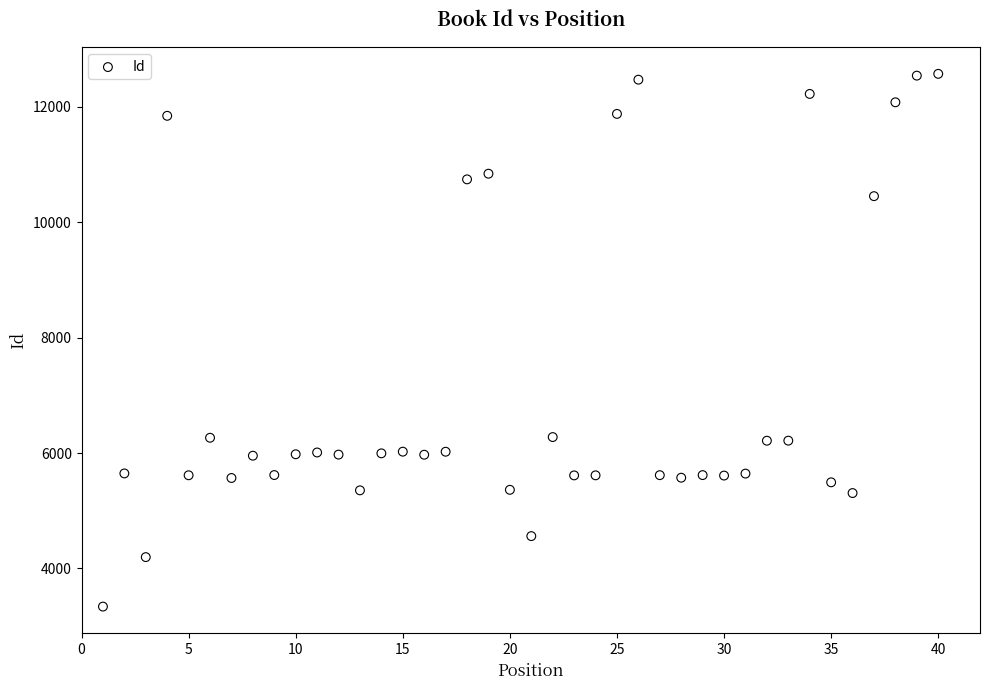

What is the range of Y values (max minus min)?

9230